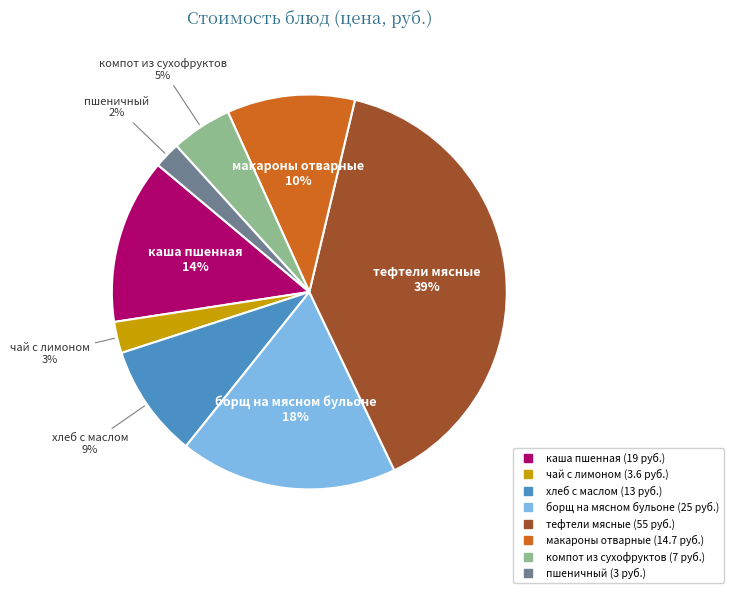

To the nearest percent, what is the difference between the largest and smallest slice percentages?

37%